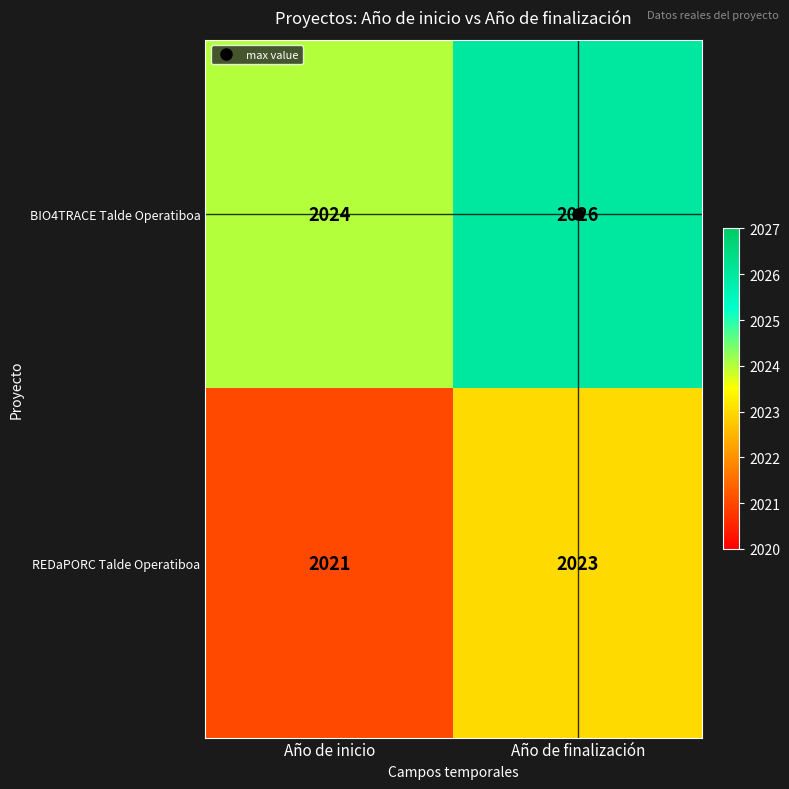

At which category is the sum across all series the highest?

Año de finalización